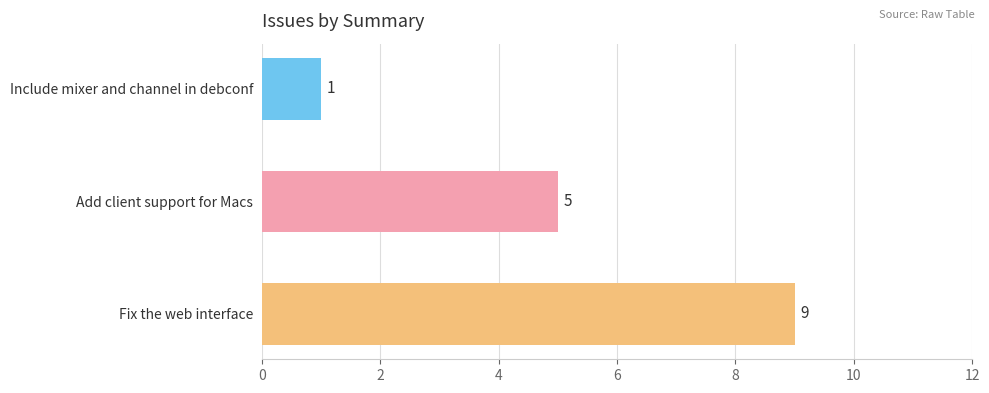

What is the value of the 2nd bar from the top?

5